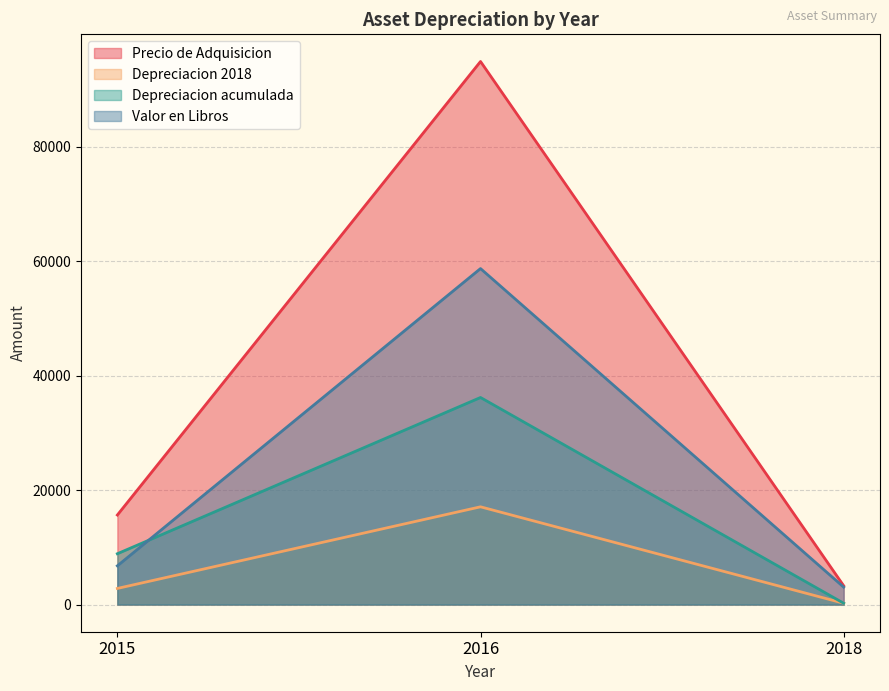

Where does the Depreciacion 2018 series first go above 2816?

2015